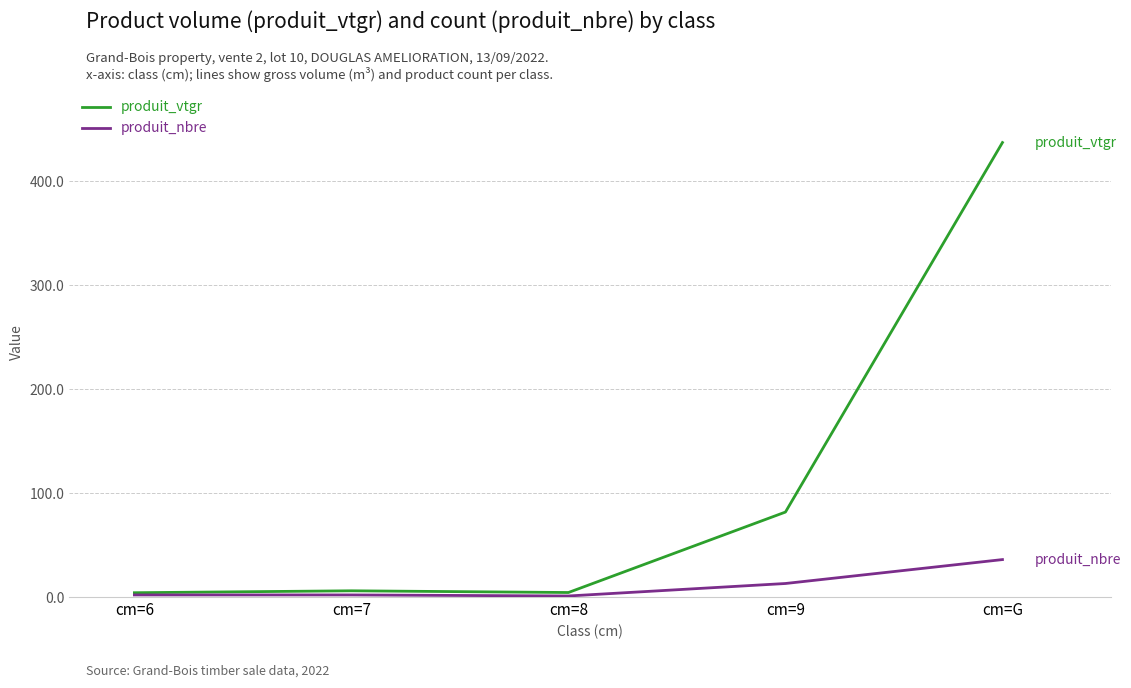

True or false: produit_nbre has more than 2 interior local peaks.

False